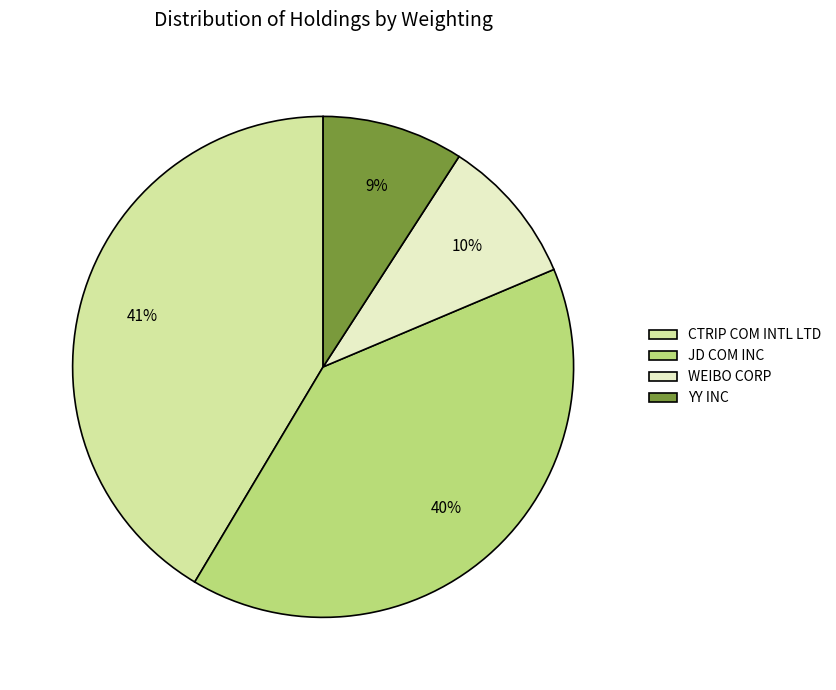

Does any single category account for the majority?

No